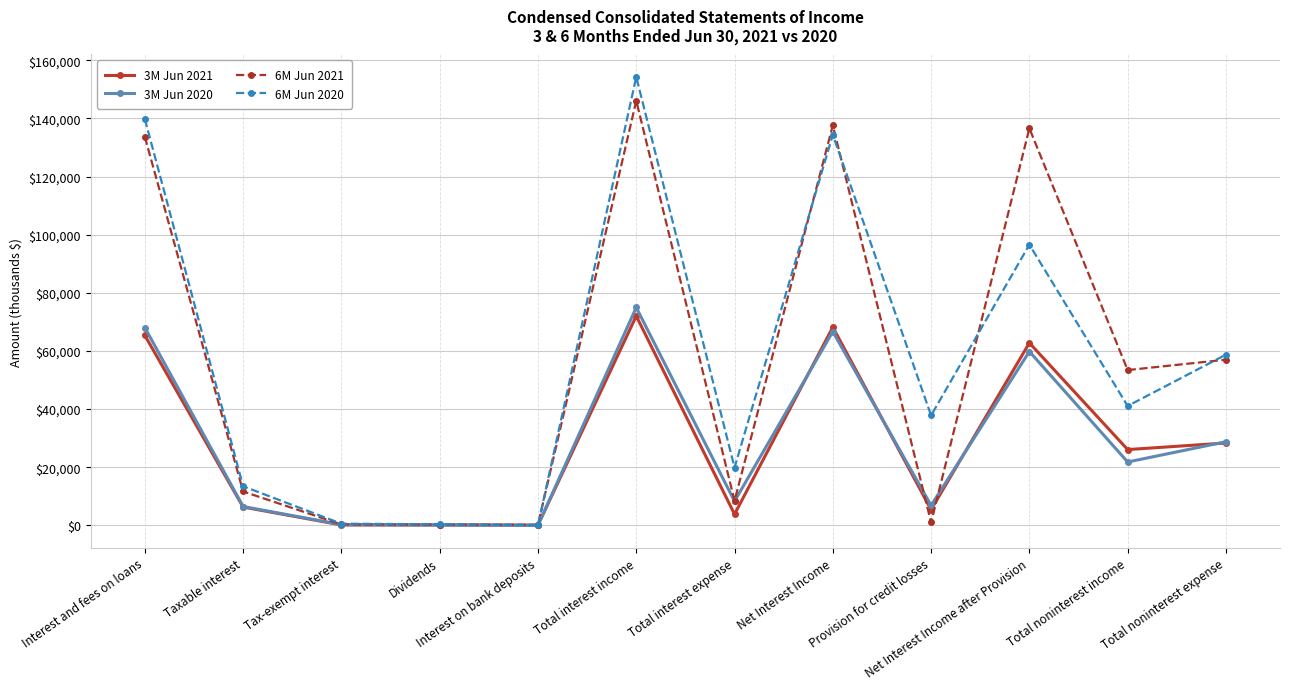

What is the value of the 6M Jun 2021 point at the 9th from the left?

1023